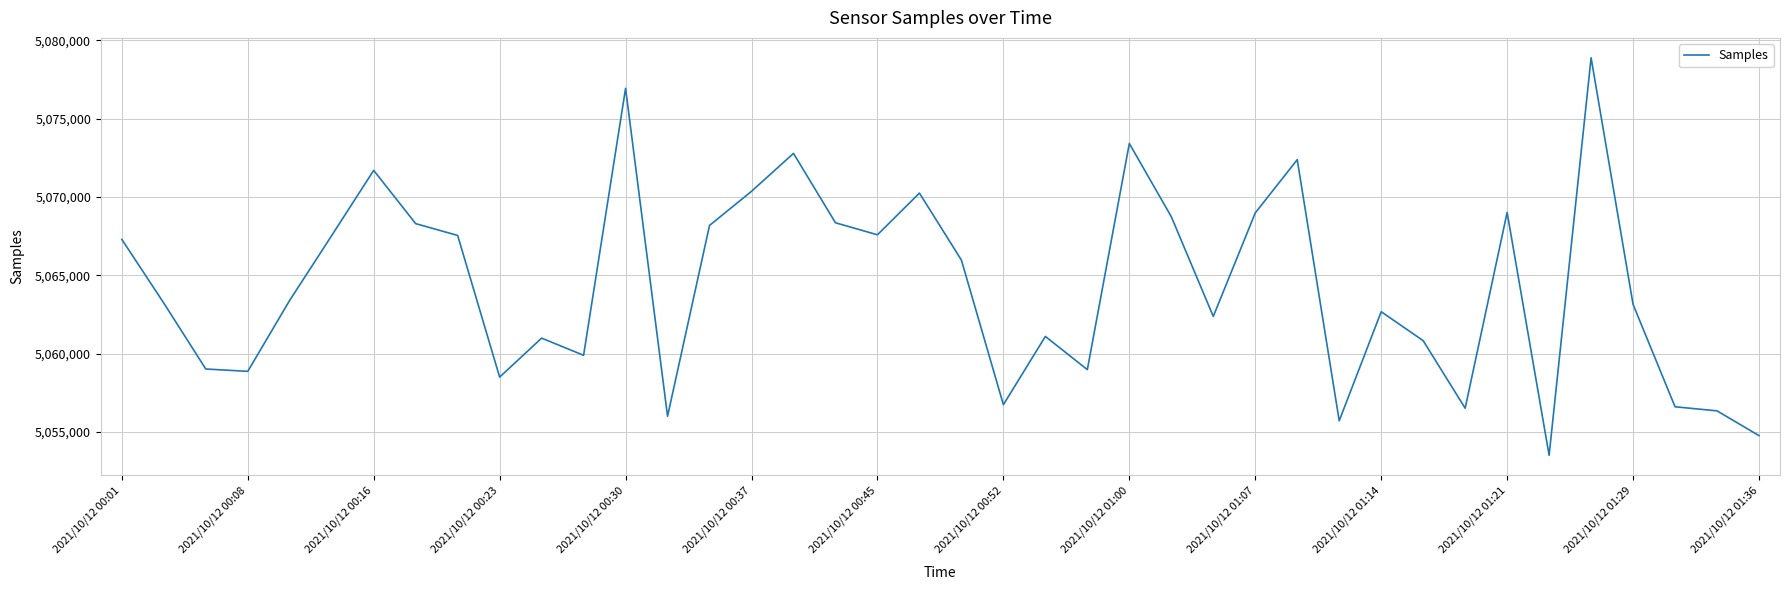

What is the maximum value shown in the chart?

5078892